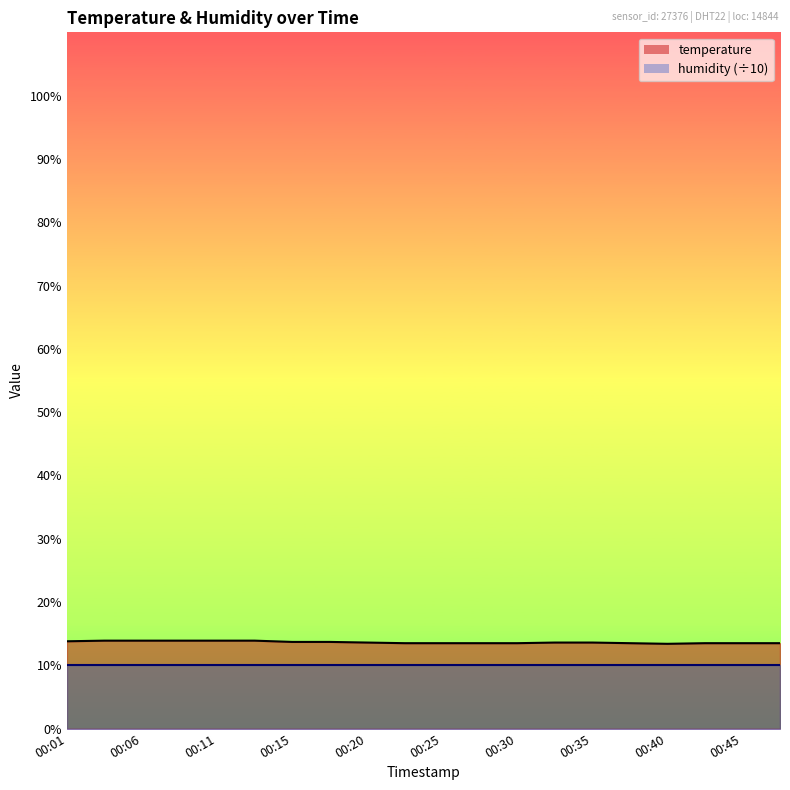

Reading left to right, what are all the values shown in this chart?

13.8	13.9	13.9	13.9	13.9	13.9	13.7	13.7	13.6	13.5	13.5	13.5	13.5	13.6	13.6	13.5	13.4	13.5	13.5	13.5